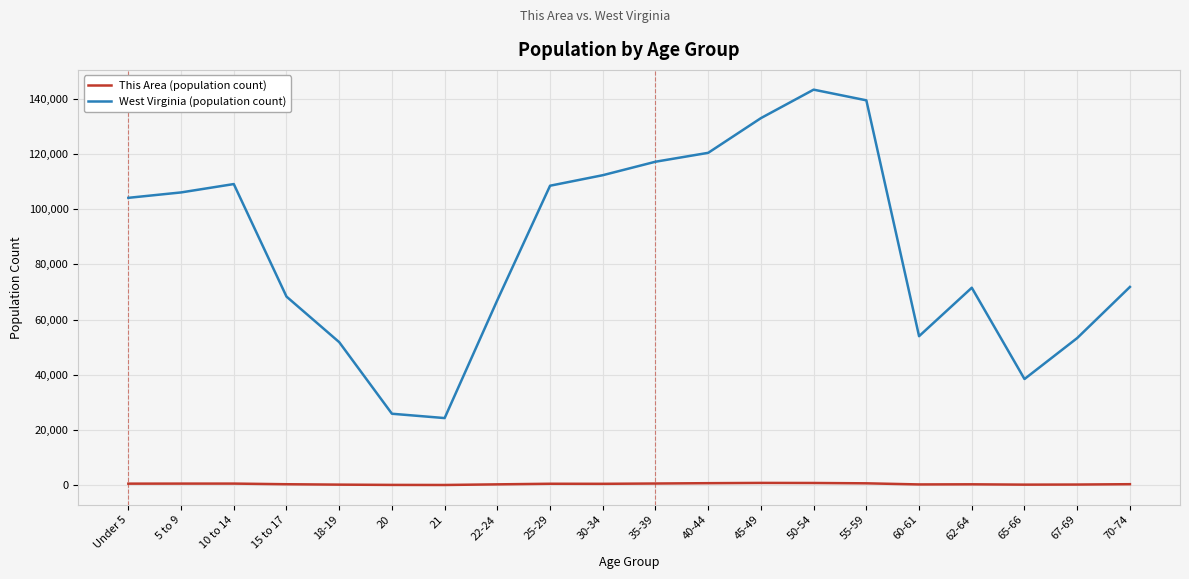

Is this an area chart (filled region under the line)?

No